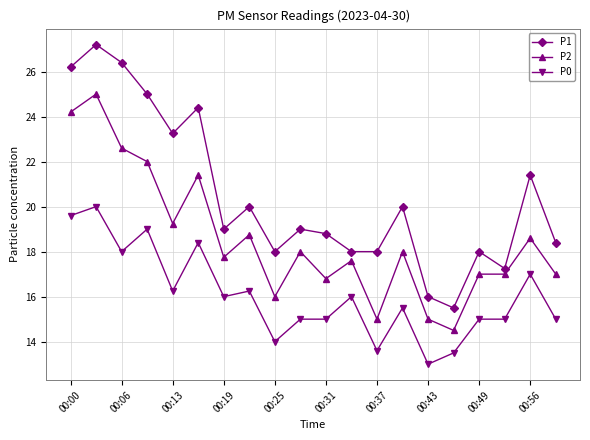

What is the highest value of the P2 series?

25.0